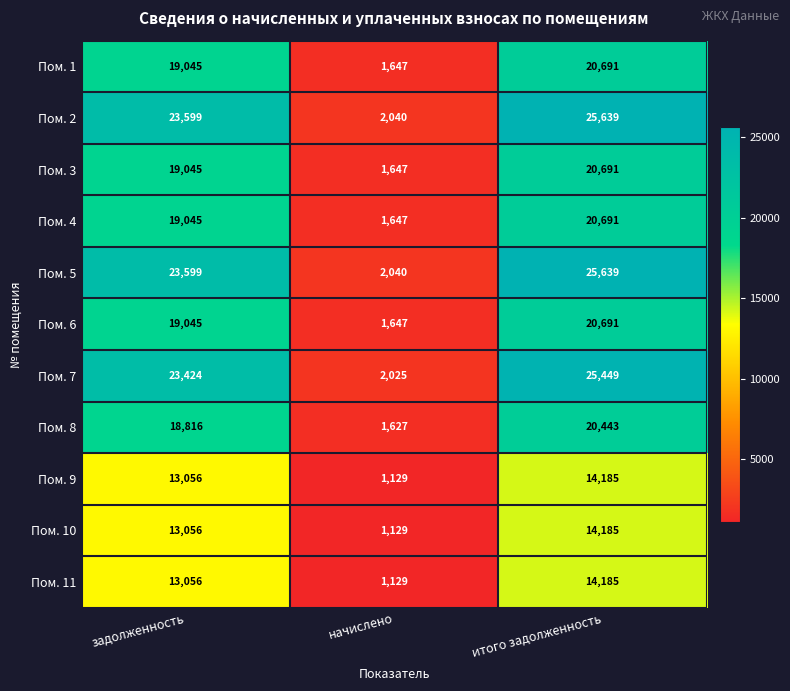

What is the approximate value of Пом. 4 at начислено?

1647